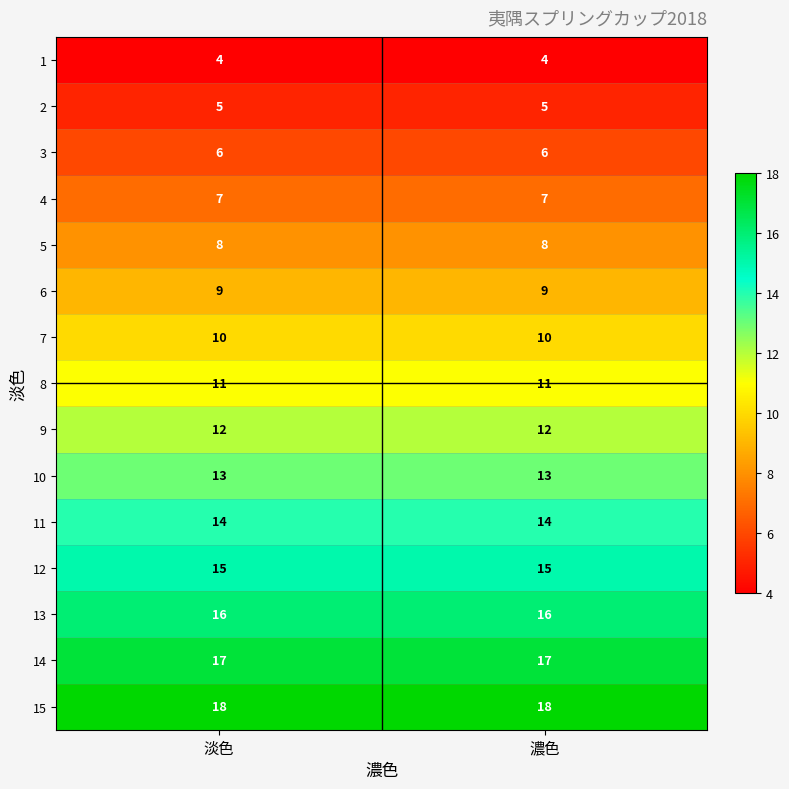

Reading right to left, list all the values displayed in this chart.

1: 濃色=4	淡色=4
2: 濃色=5	淡色=5
3: 濃色=6	淡色=6
4: 濃色=7	淡色=7
5: 濃色=8	淡色=8
6: 濃色=9	淡色=9
7: 濃色=10	淡色=10
8: 濃色=11	淡色=11
9: 濃色=12	淡色=12
10: 濃色=13	淡色=13
11: 濃色=14	淡色=14
12: 濃色=15	淡色=15
13: 濃色=16	淡色=16
14: 濃色=17	淡色=17
15: 濃色=18	淡色=18